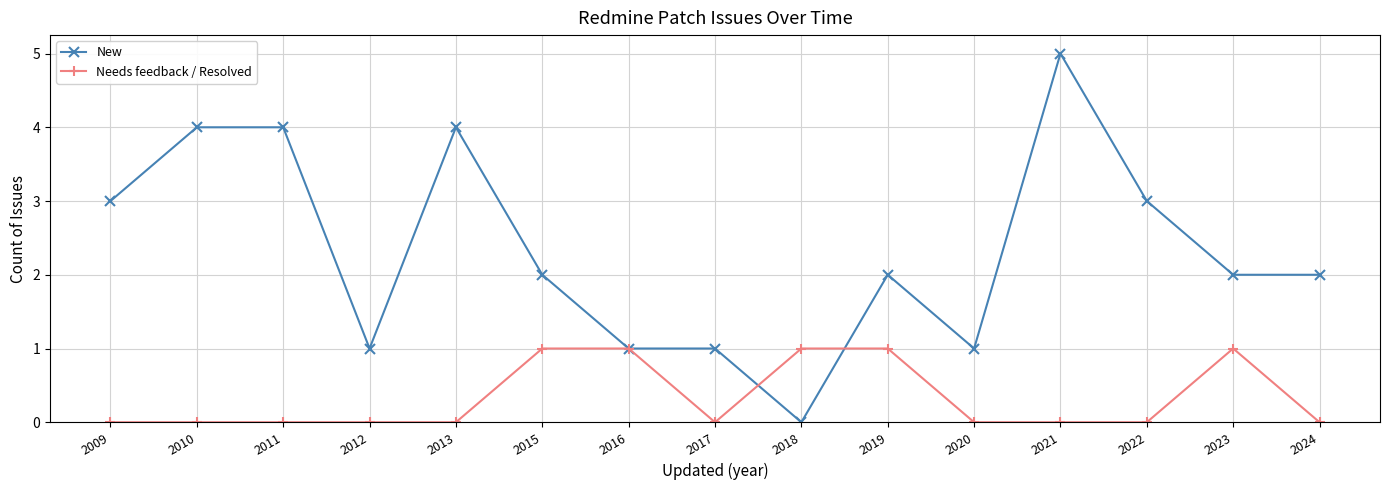

Which series has the widest spread of values?

New